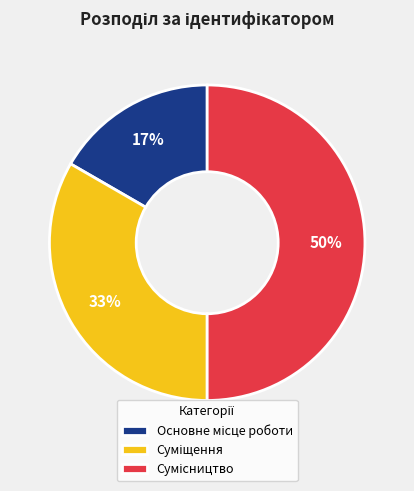

To the nearest percent, what is the difference between the largest and smallest slice percentages?

33%